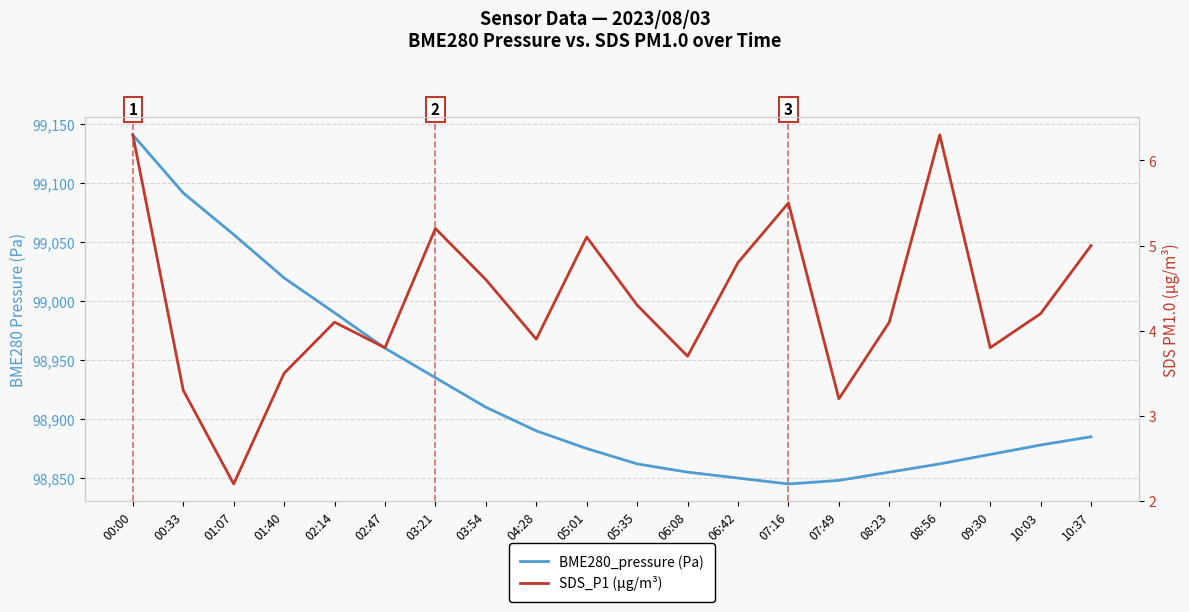

Does the chart display data point markers on the line(s)?

No